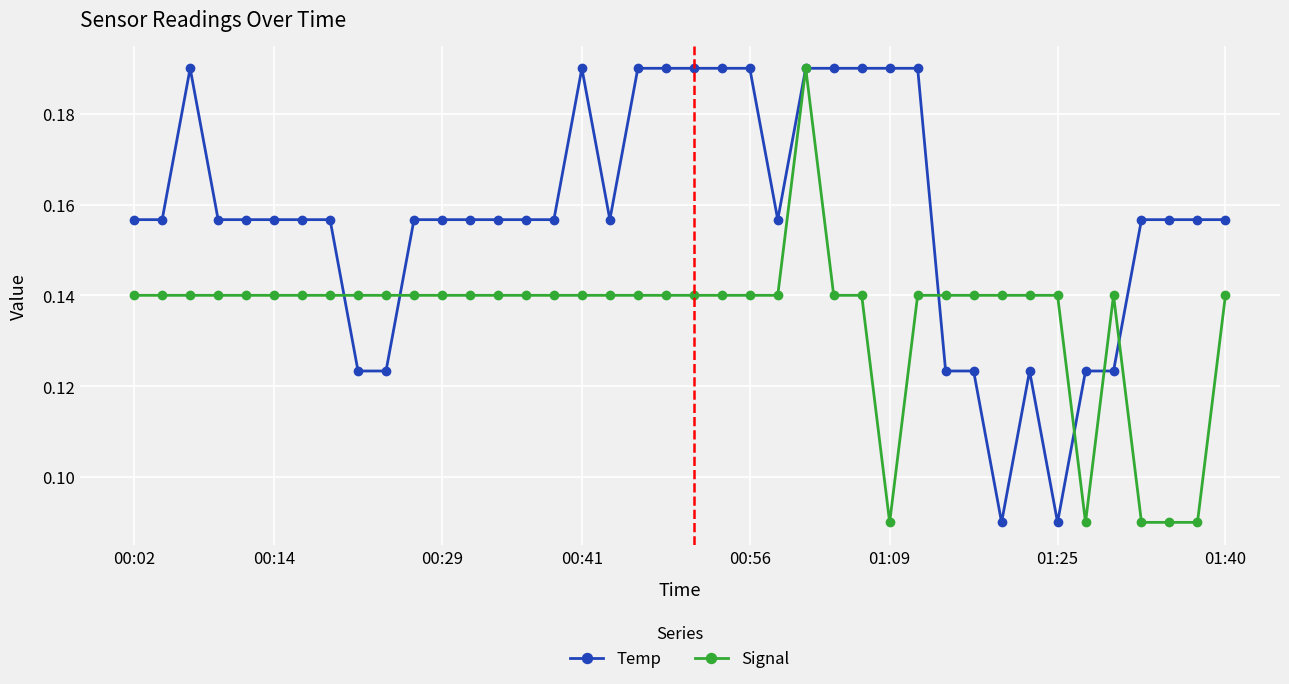

True or false: Temp has more than 2 points higher than both neighbors.

True